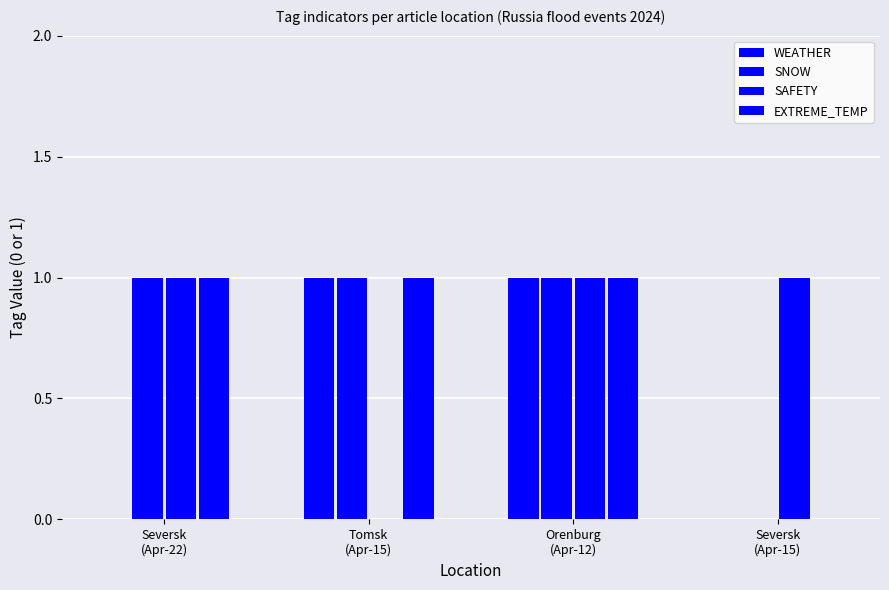

Between Tomsk
(Apr-15) and Seversk
(Apr-15), which is larger?

Tomsk
(Apr-15)